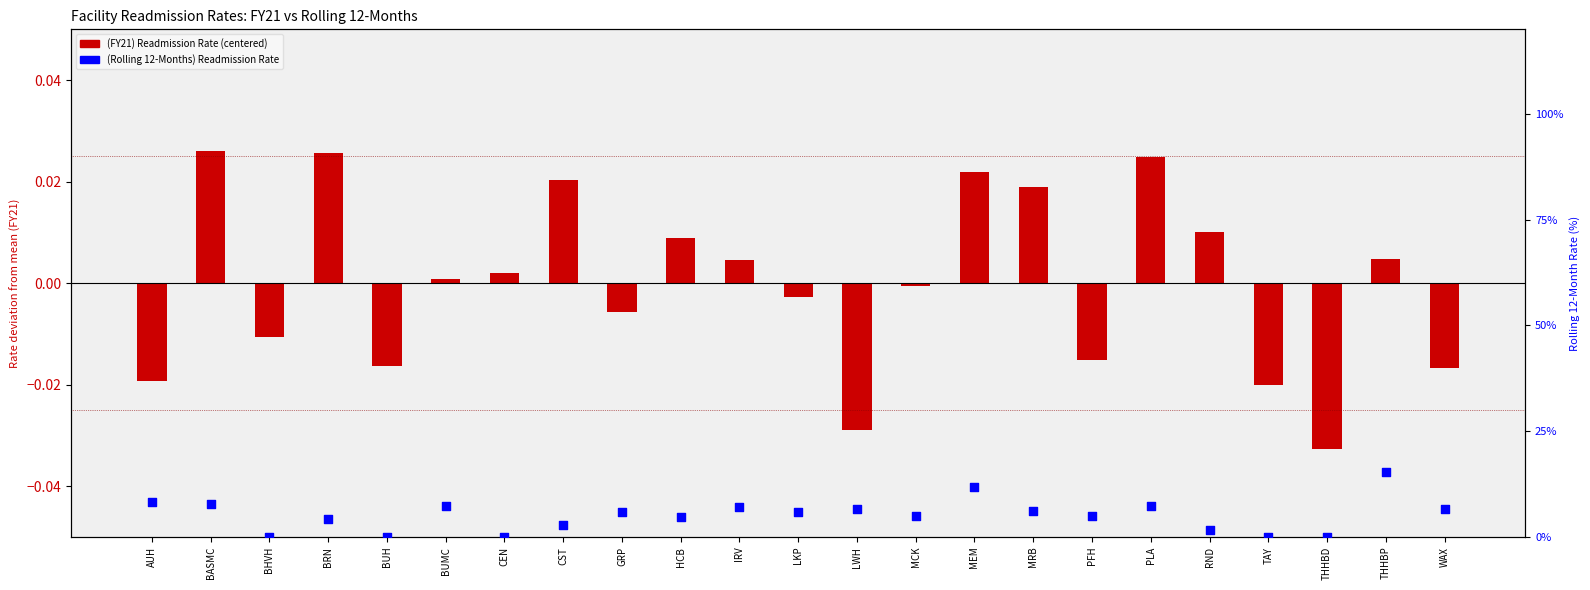

Which has a higher value, WAX or IRV?

IRV